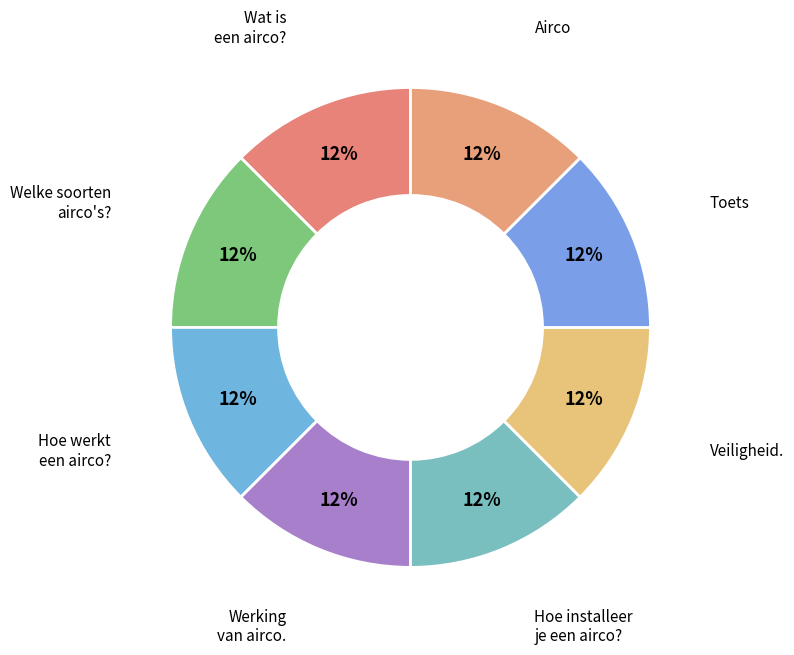

Count the number of slices in the pie.

8